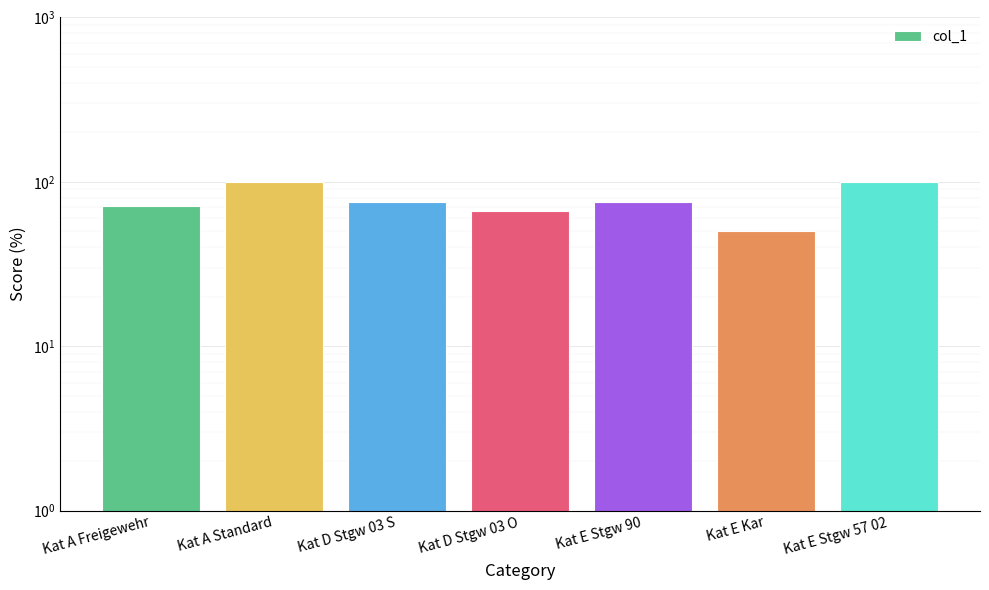

True or false: the data shows 71.4 at Kat A Freigewehr.

True